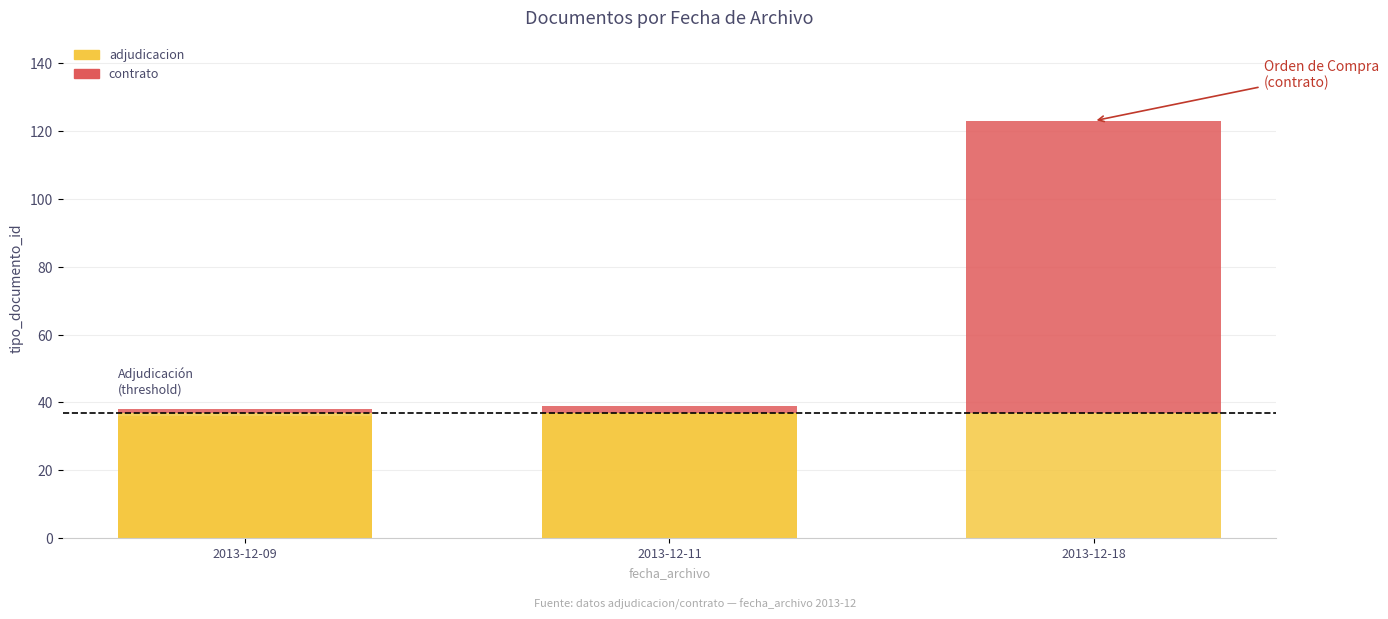

Count the number of values greater than 38.

2